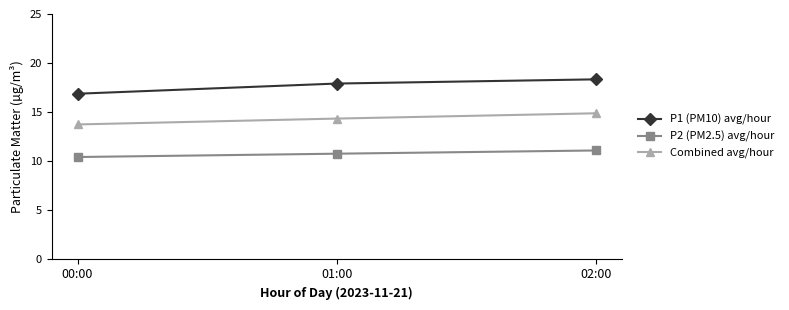

What is the sum of the Combined avg/hour values at 02:00 and 01:00?

29.2